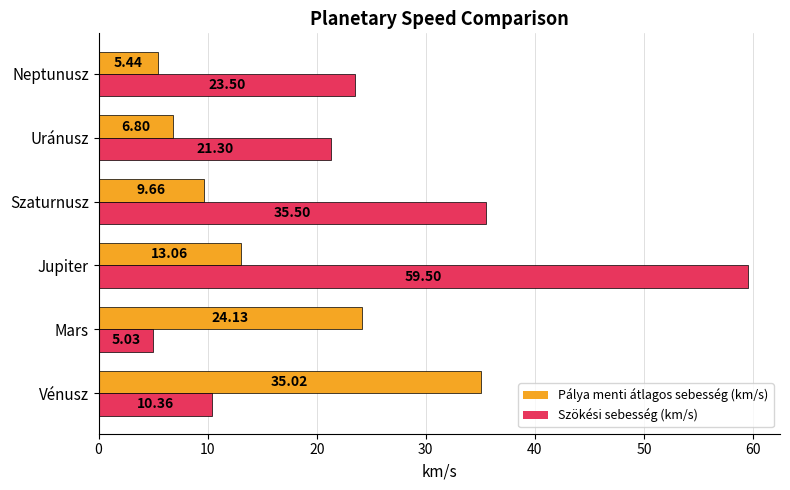

At which category is the sum across all series the highest?

Jupiter